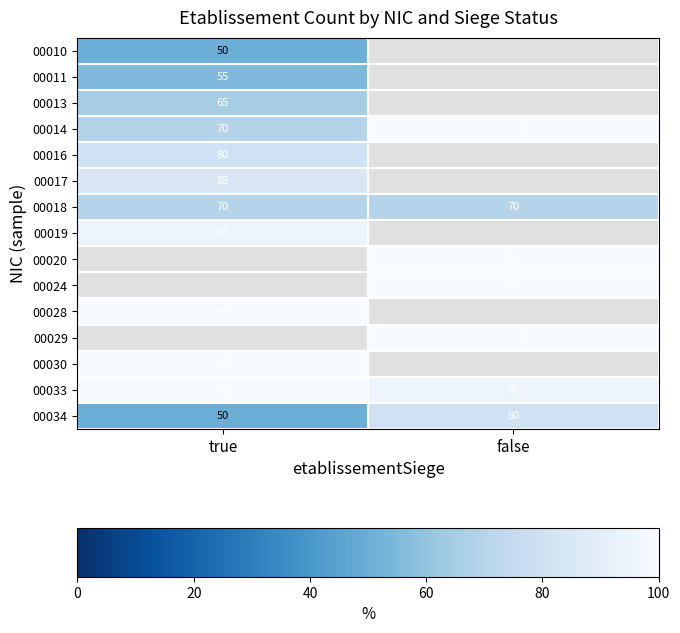

At how many categories does at least one series exceed 62?

2